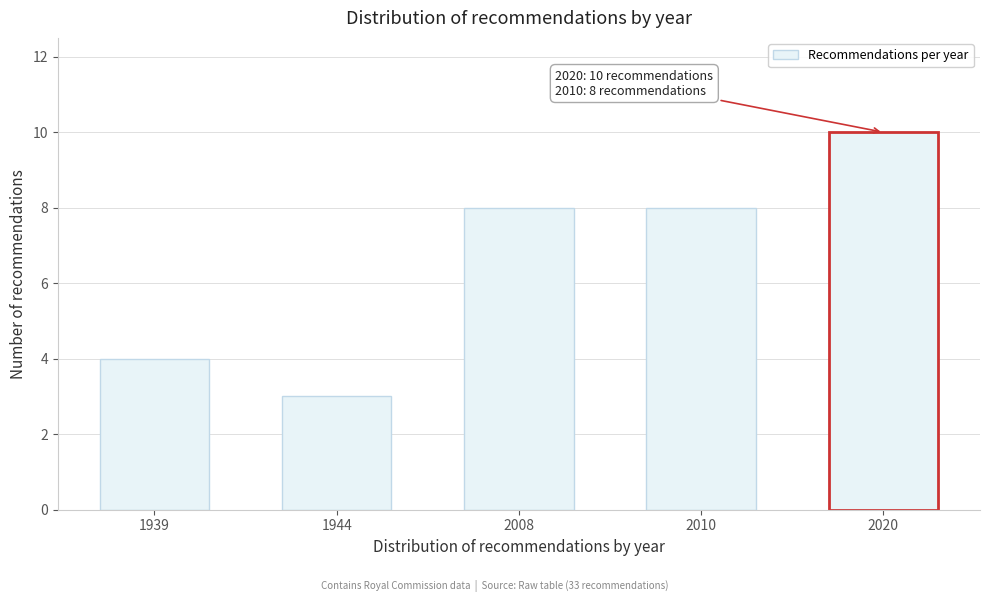

Reading left to right, what are all the values shown in this chart?

1939=4	1944=3	2008=8	2010=8	2020=10